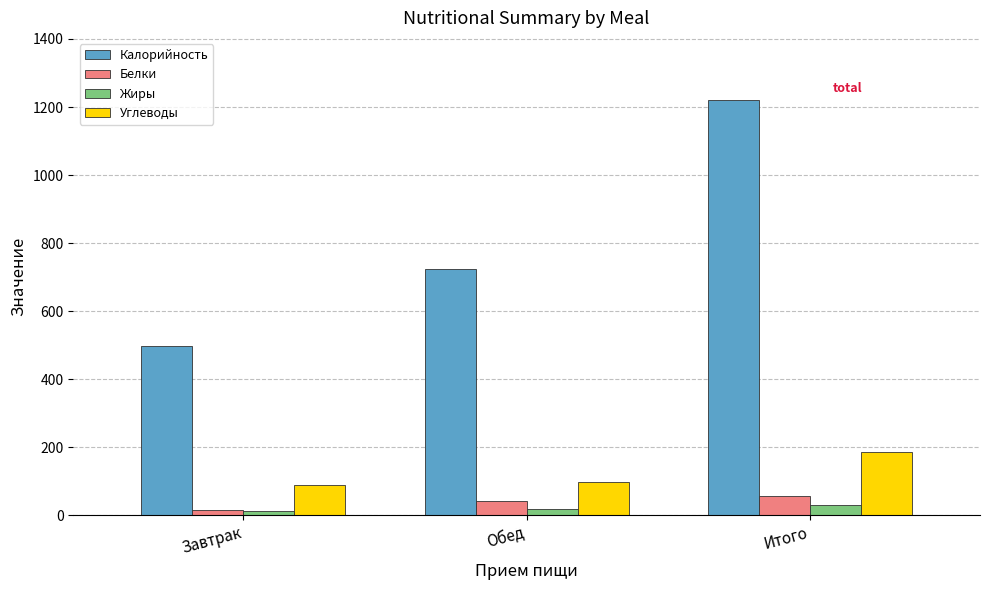

Which series has the largest total across all categories?

Калорийность